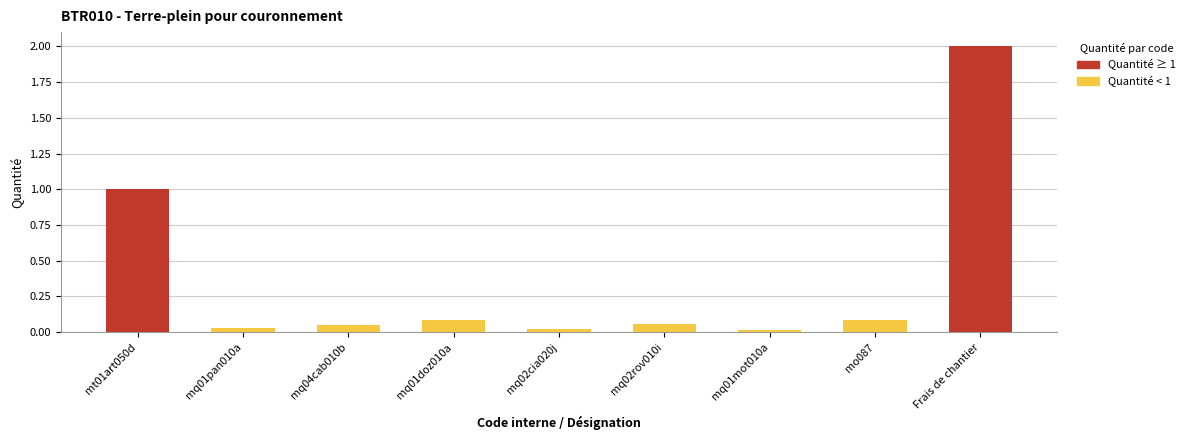

What is the sum of all values?

3.4